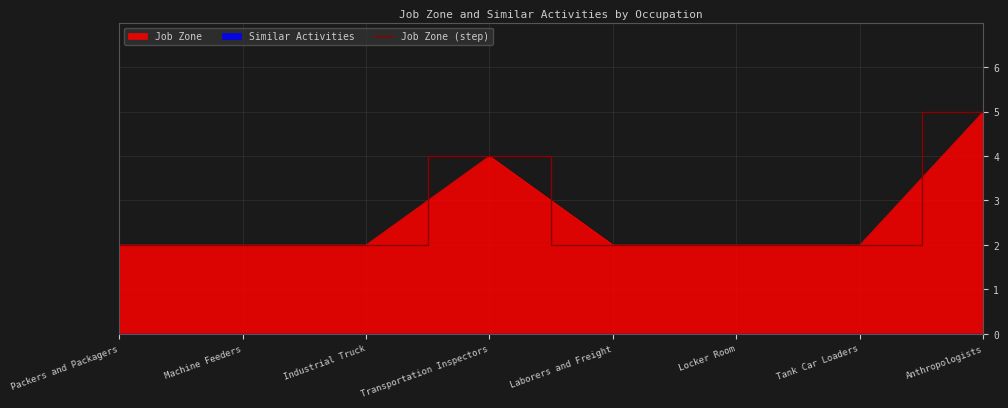

How many lines are shown in the chart?

1